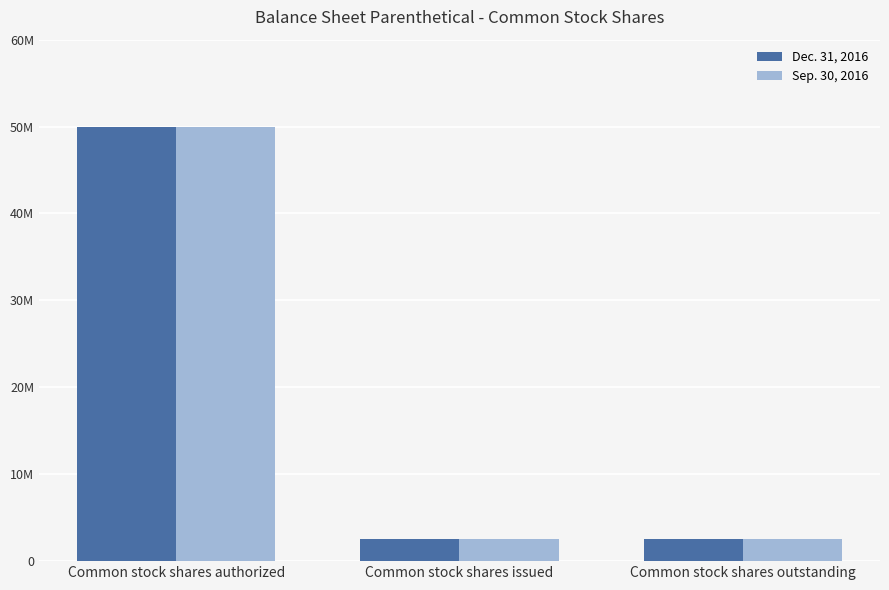

Does the chart contain stacked bars?

No